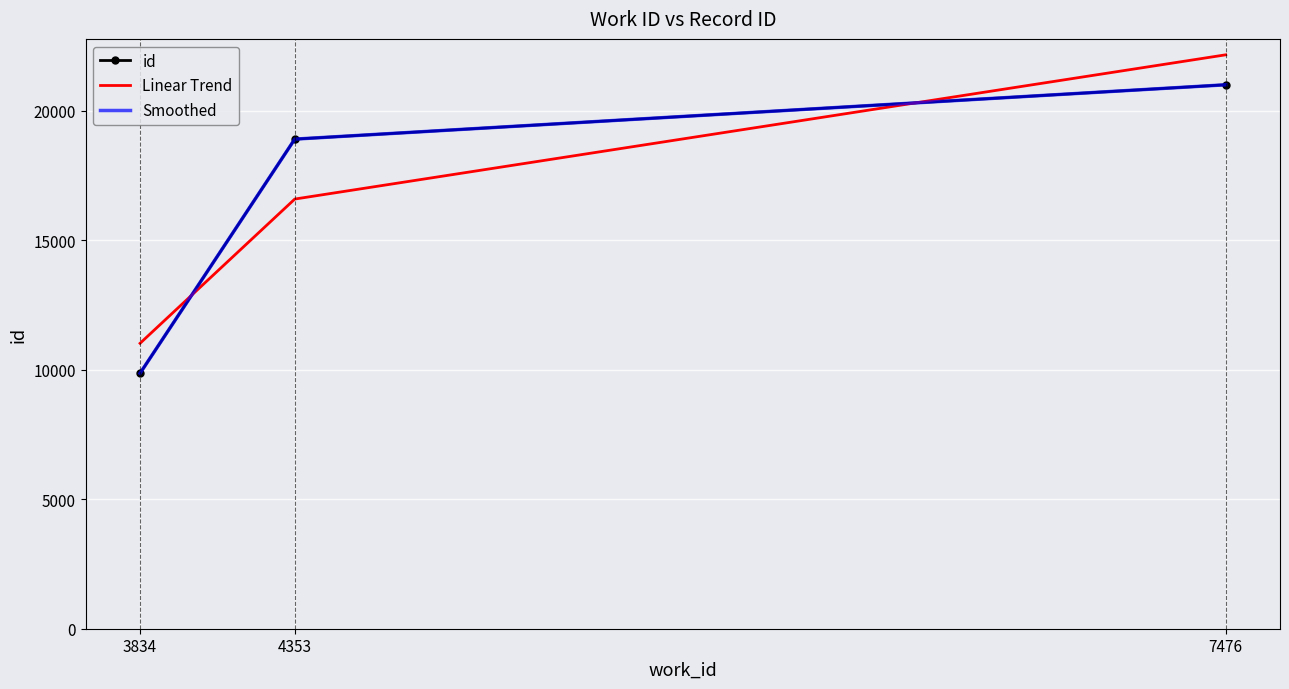

What is the average value of the Smoothed series?

16594.3